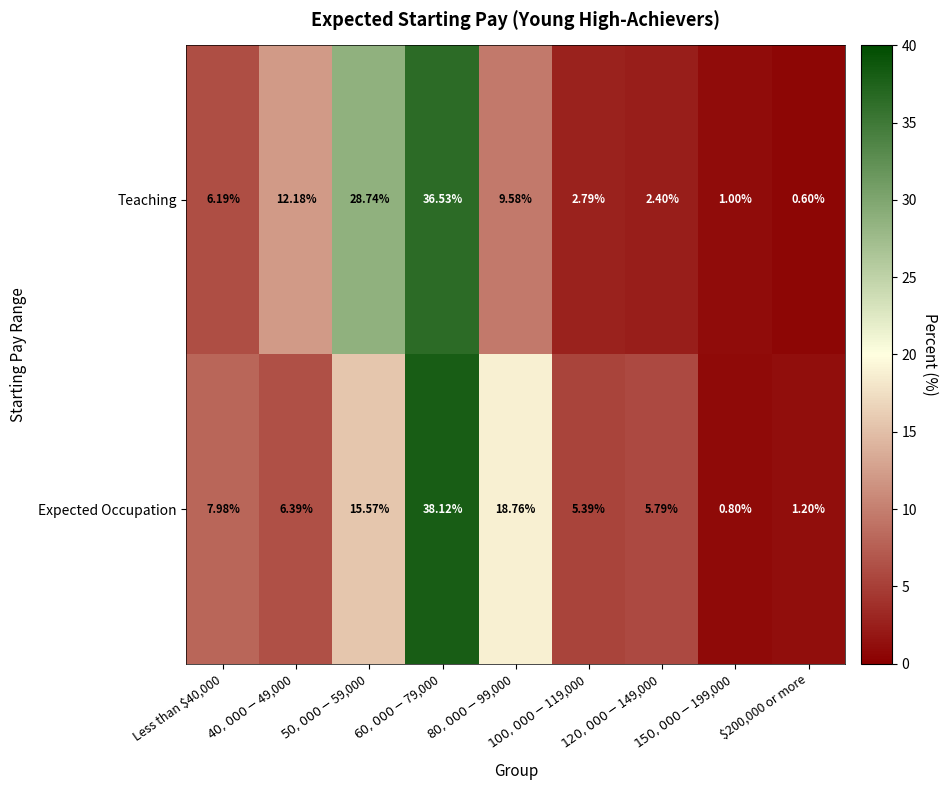

Which category has the lowest value across all series?

$200,000 or more